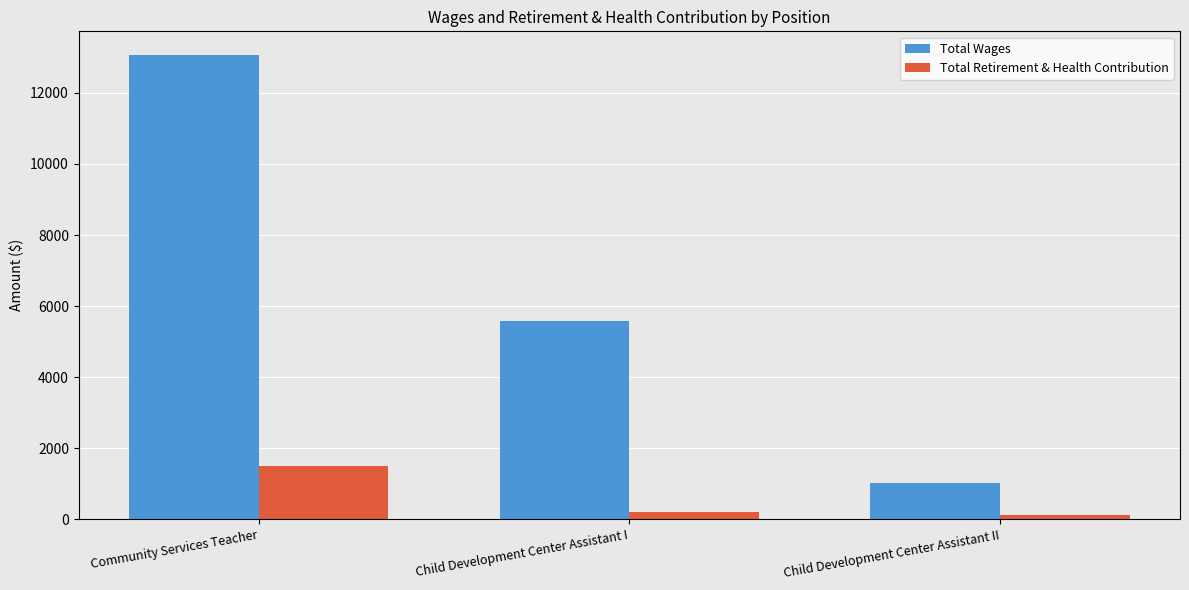

How many data points does each series have?

3